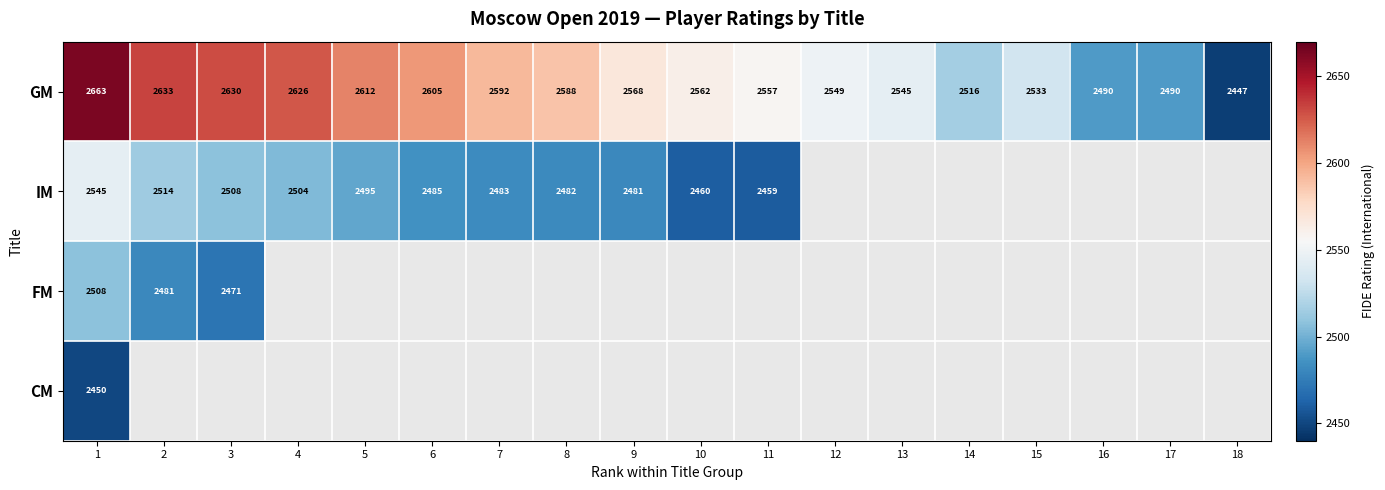

The value of IM at 2 is 4431. True or false?

False